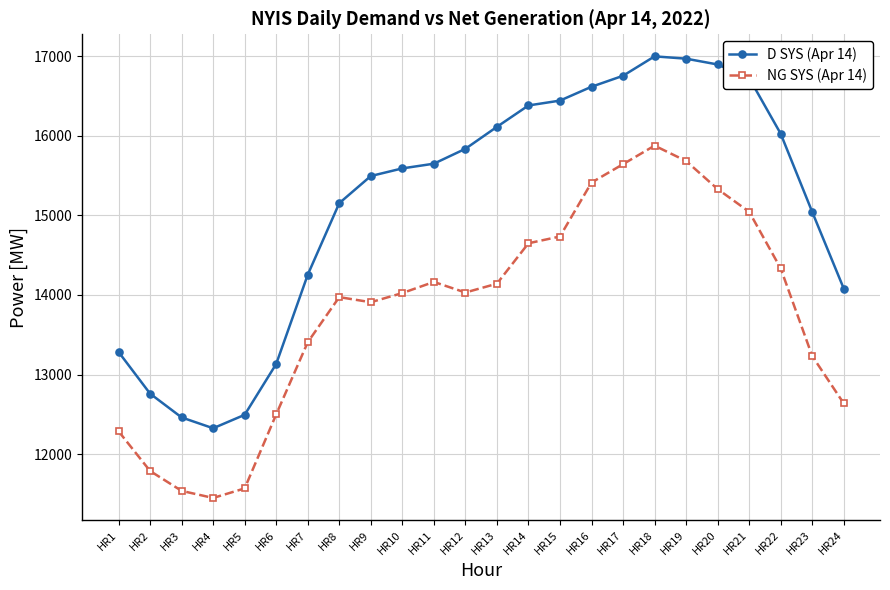

Read the D SYS (Apr 14) value at HR23.

15044